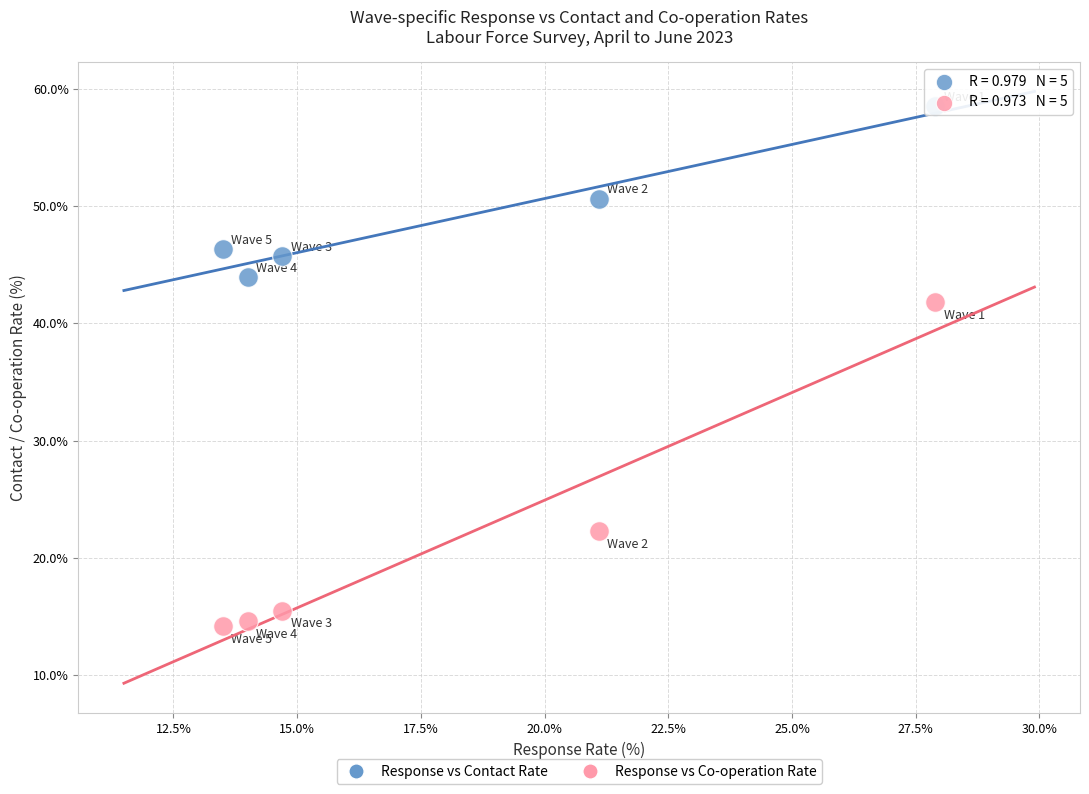

Across all data points, what is the average X value?

18.2